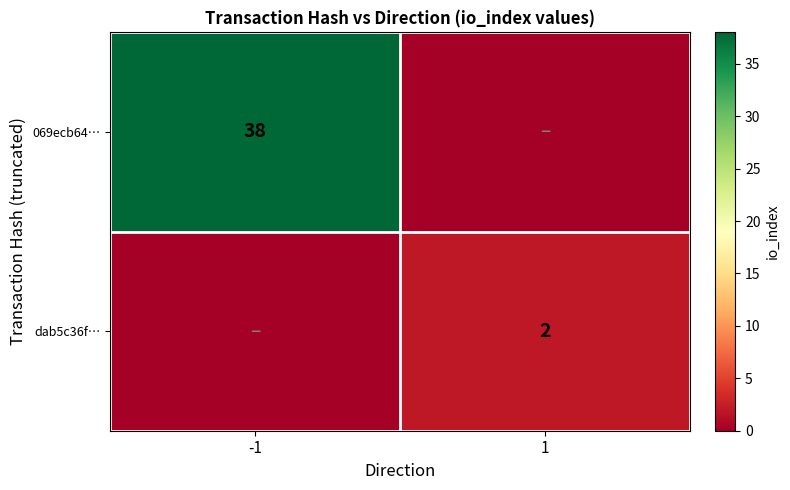

Is the value of dab5c36f… at 1 greater than the value of 069ecb64… at -1?

No